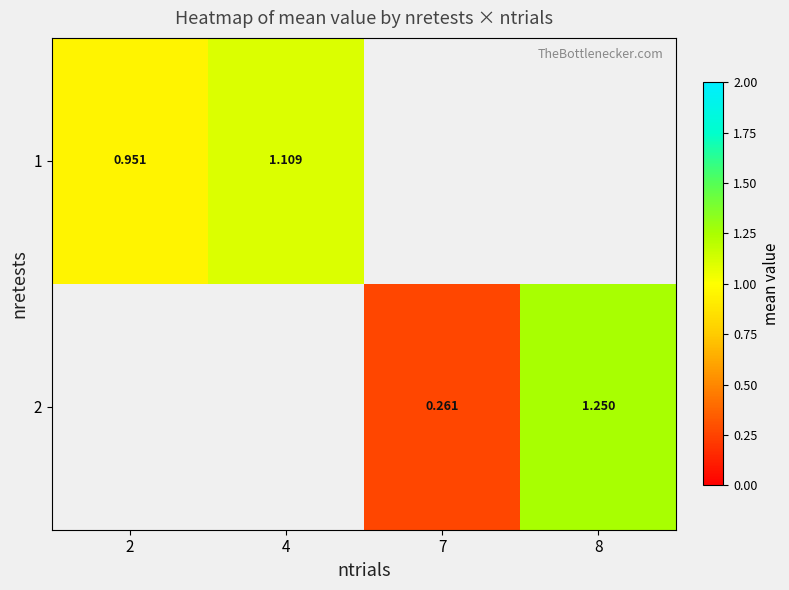

How many positive values does the 2 series have?

2